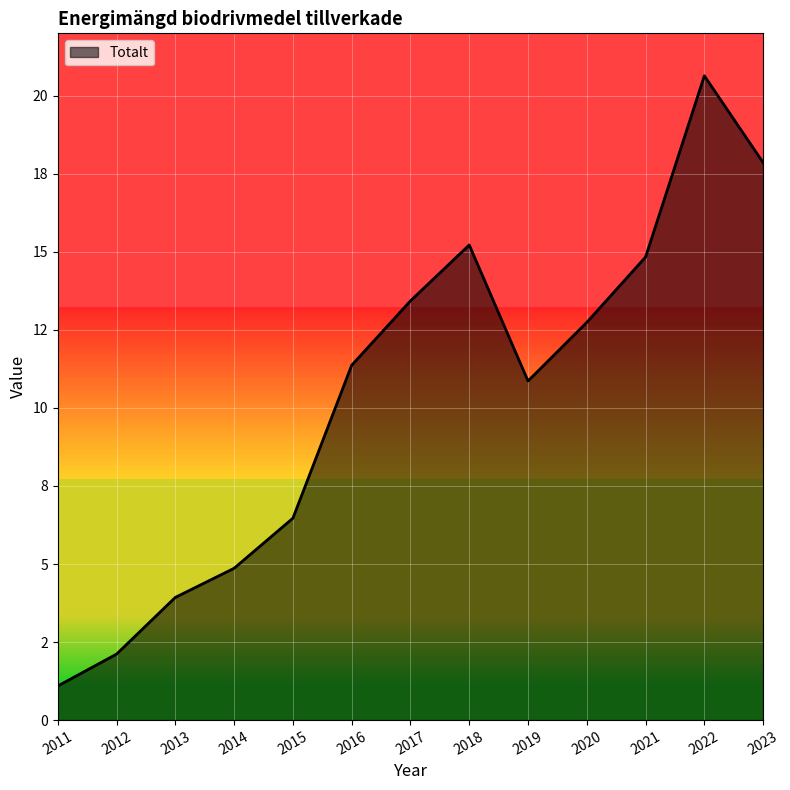

How many points are higher than both their immediate neighbors (excluding endpoints)?

2